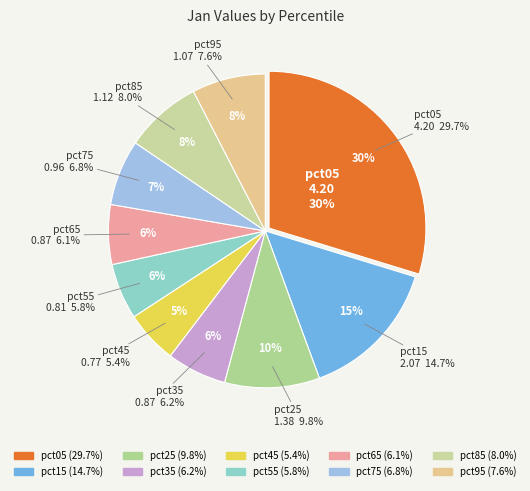

Count the number of slices in the pie.

10